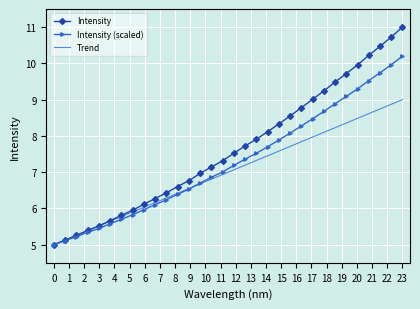

Which series has the largest total across all categories?

Intensity